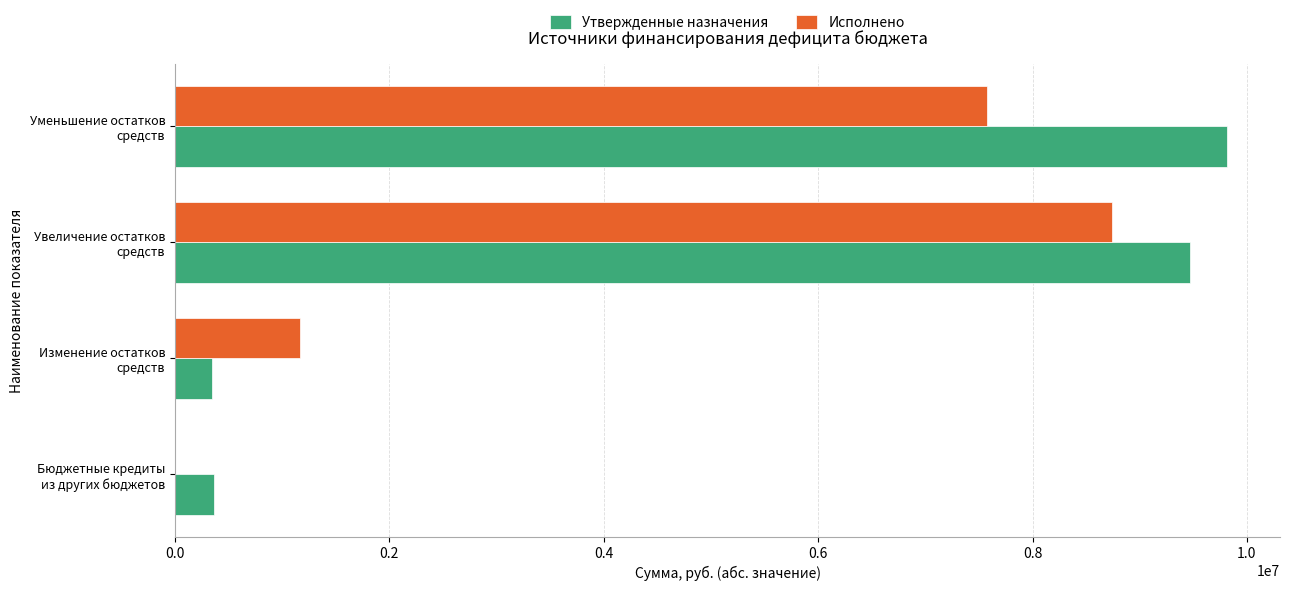

What is the sum of all Утвержденные назначения values?

20001937.6